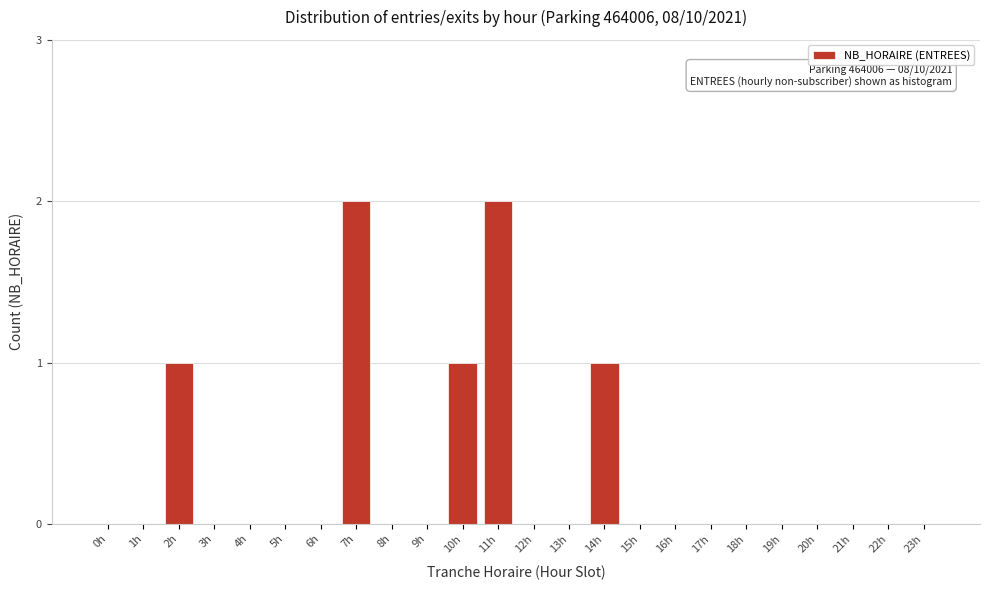

Reading right to left, transcribe all the data shown in this chart.

23h=0	22h=0	21h=0	20h=0	19h=0	18h=0	17h=0	16h=0	15h=0	14h=1	13h=0	12h=0	11h=2	10h=1	9h=0	8h=0	7h=2	6h=0	5h=0	4h=0	3h=0	2h=1	1h=0	0h=0